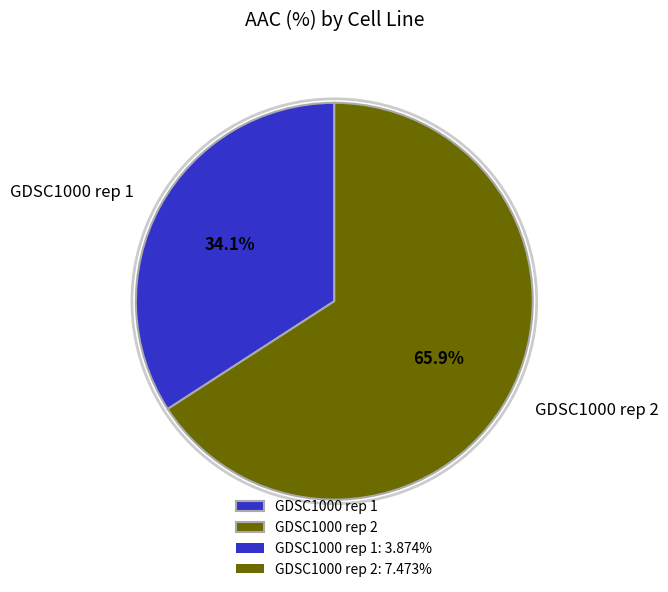

Is there a majority slice in this chart?

Yes